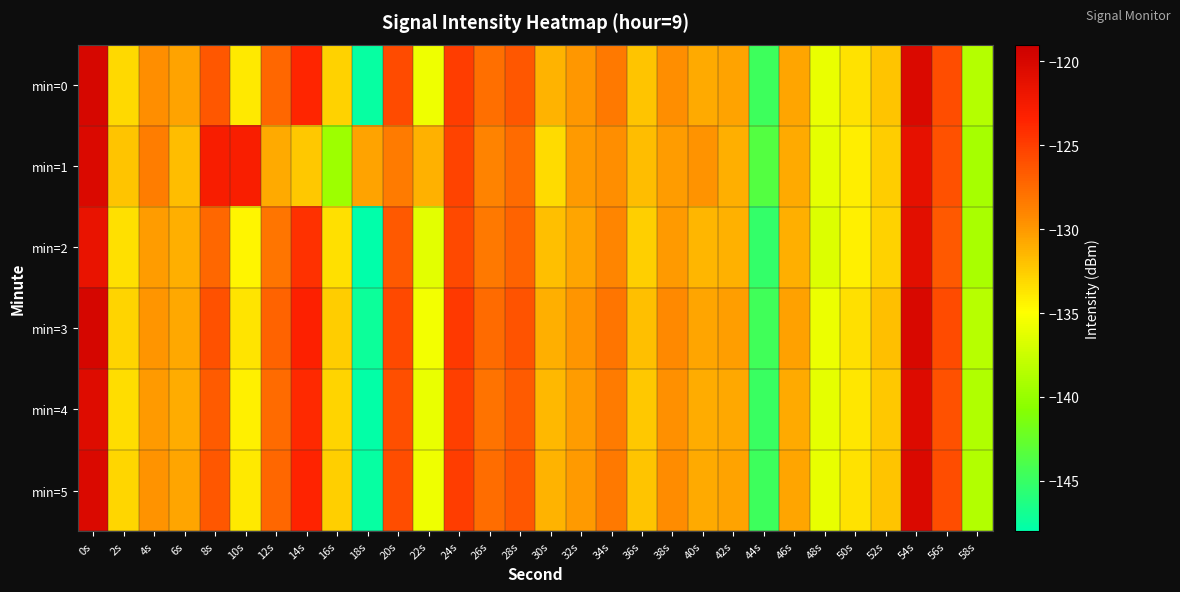

Reading left to right, what are all the values shown in this chart?

min=0: 0s=-120.0	2s=-133.1	4s=-129.5	6s=-130.5	8s=-126.4	10s=-133.9	12s=-127.3	14s=-123.6	16s=-132.7	18s=-147.6	20s=-125.8	22s=-135.7	24s=-124.9	26s=-127.7	28s=-126.4	30s=-131.3	32s=-130.0	34s=-128.3	36s=-132.1	38s=-129.4	40s=-130.8	42s=-130.5	44s=-144.7	46s=-130.6	48s=-136.0	50s=-133.6	52s=-132.1	54s=-120.3	56s=-125.9	58s=-138.6
min=1: 0s=-120.3	2s=-132.1	4s=-128.6	6s=-131.7	8s=-122.8	10s=-122.9	12s=-130.8	14s=-132.3	16s=-139.7	18s=-130.5	20s=-128.4	22s=-131.2	24s=-125.3	26s=-128.9	28s=-127.6	30s=-133.2	32s=-130.1	34s=-129.5	36s=-131.8	38s=-130.2	40s=-129.7	42s=-131.1	44s=-143.5	46s=-130.8	48s=-136.2	50s=-134.1	52s=-132.5	54s=-121.3	56s=-126.1	58s=-139.2
min=2: 0s=-121.5	2s=-133.5	4s=-130.2	6s=-131.1	8s=-127.3	10s=-134.5	12s=-128.1	14s=-124.3	16s=-133.4	18s=-148.1	20s=-126.5	22s=-136.3	24s=-125.6	26s=-128.4	28s=-127.1	30s=-131.9	32s=-130.6	34s=-129.0	36s=-132.7	38s=-130.1	40s=-131.4	42s=-131.2	44s=-145.2	46s=-131.1	48s=-136.6	50s=-134.2	52s=-132.8	54s=-121.0	56s=-126.5	58s=-139.1
min=3: 0s=-119.8	2s=-132.9	4s=-129.8	6s=-130.7	8s=-126.1	10s=-133.7	12s=-127.1	14s=-123.3	16s=-132.5	18s=-147.3	20s=-125.6	22s=-135.5	24s=-124.7	26s=-127.5	28s=-126.2	30s=-131.1	32s=-129.8	34s=-128.1	36s=-131.9	38s=-129.2	40s=-130.6	42s=-130.3	44s=-144.5	46s=-130.4	48s=-135.8	50s=-133.4	52s=-131.9	54s=-120.1	56s=-125.7	58s=-138.4
min=4: 0s=-120.6	2s=-133.3	4s=-130.0	6s=-130.9	8s=-126.7	10s=-134.2	12s=-127.6	14s=-123.8	16s=-132.9	18s=-147.8	20s=-126.0	22s=-135.9	24s=-125.1	26s=-128.0	28s=-126.6	30s=-131.5	32s=-130.2	34s=-128.5	36s=-132.3	38s=-129.6	40s=-131.0	42s=-130.7	44s=-144.9	46s=-130.8	48s=-136.2	50s=-133.8	52s=-132.3	54s=-120.5	56s=-126.1	58s=-138.8
min=5: 0s=-120.3	2s=-133.0	4s=-129.7	6s=-130.6	8s=-126.4	10s=-133.9	12s=-127.3	14s=-123.5	16s=-132.7	18s=-147.6	20s=-125.8	22s=-135.7	24s=-124.9	26s=-127.7	28s=-126.4	30s=-131.3	32s=-130.0	34s=-128.3	36s=-132.1	38s=-129.4	40s=-130.8	42s=-130.5	44s=-144.7	46s=-130.6	48s=-136.0	50s=-133.6	52s=-132.1	54s=-120.3	56s=-125.9	58s=-138.6